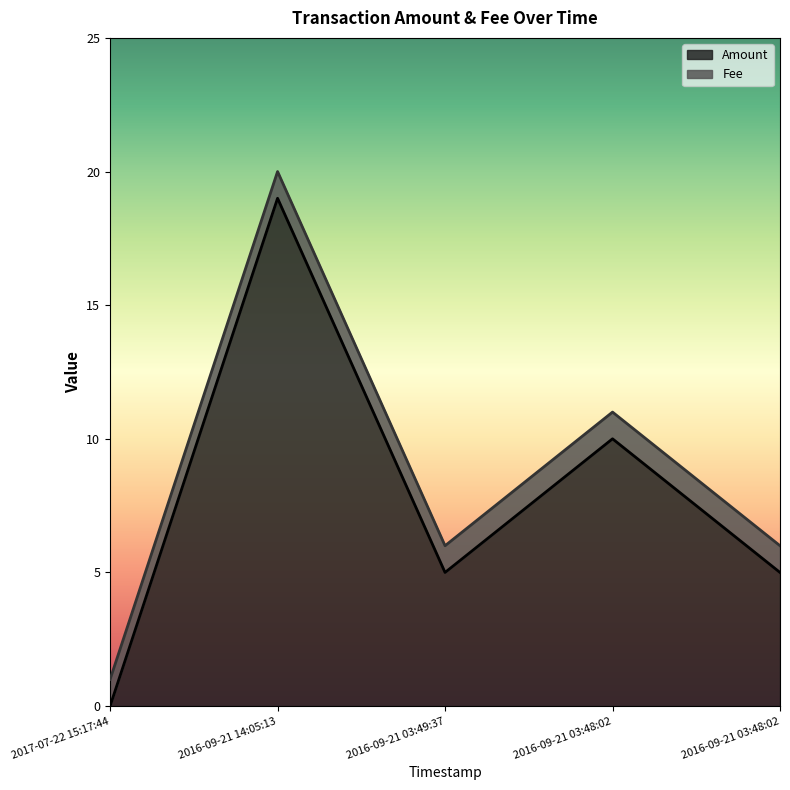

Which category has the highest value across all series?

2016-09-21 14:05:13